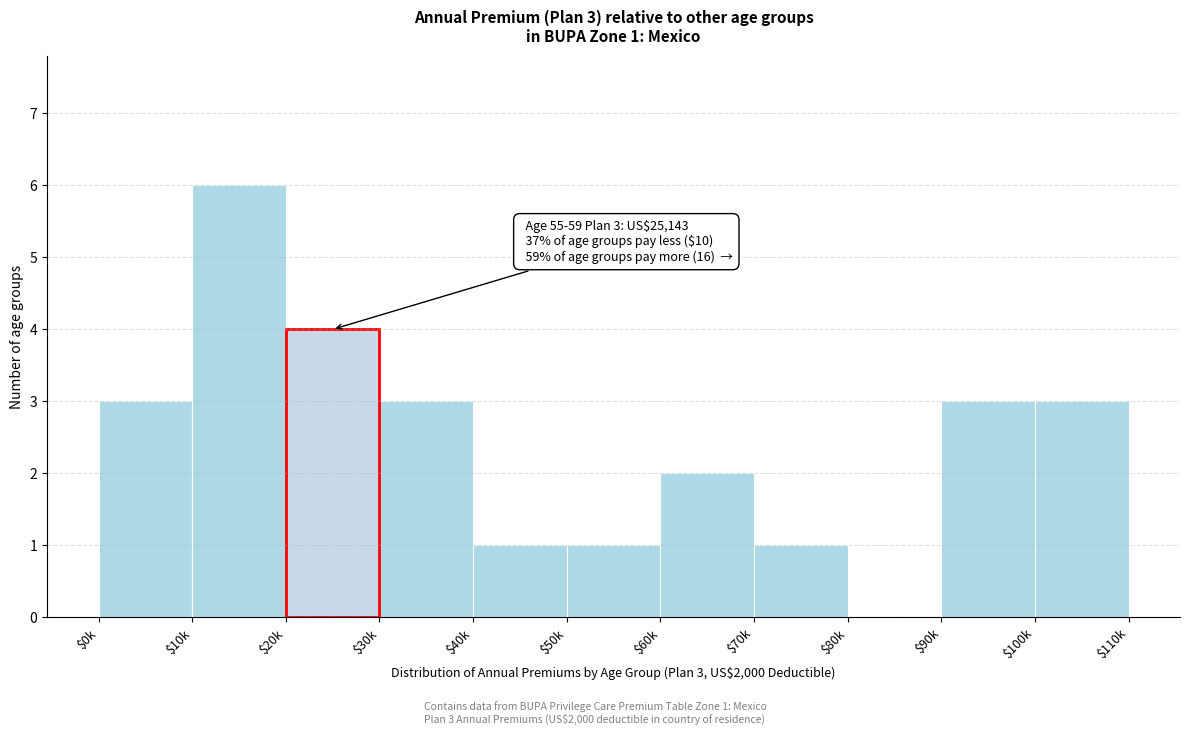

Which category has the highest value across all series?

$10k